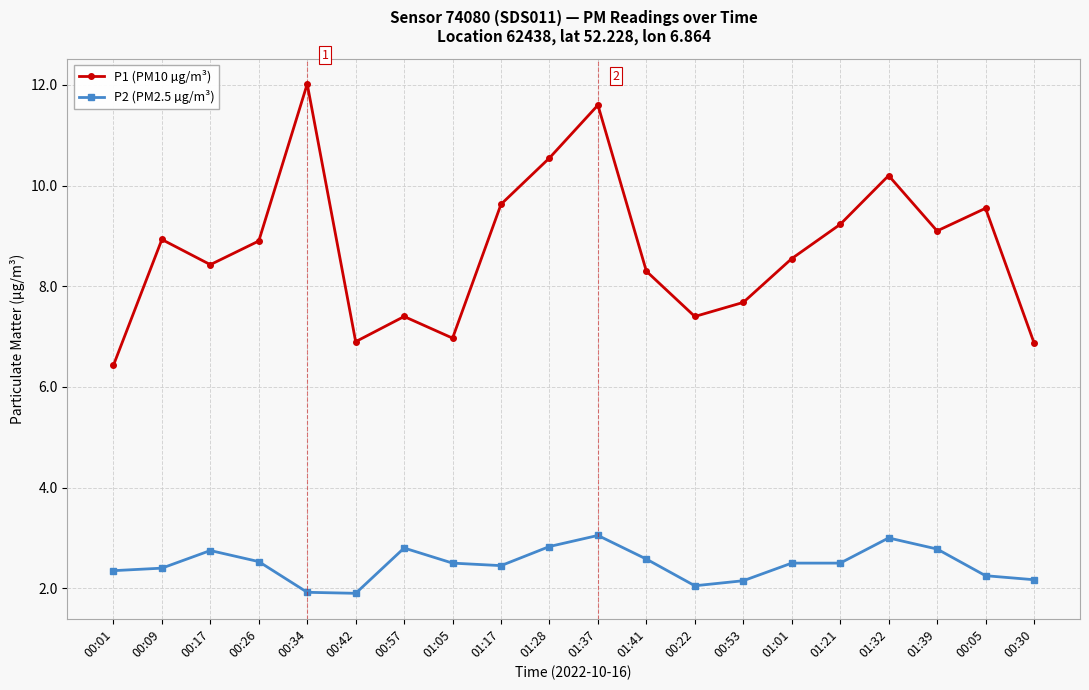

True or false: P2 (PM2.5 µg/m³) has a value of 3.3 at 01:21.

False